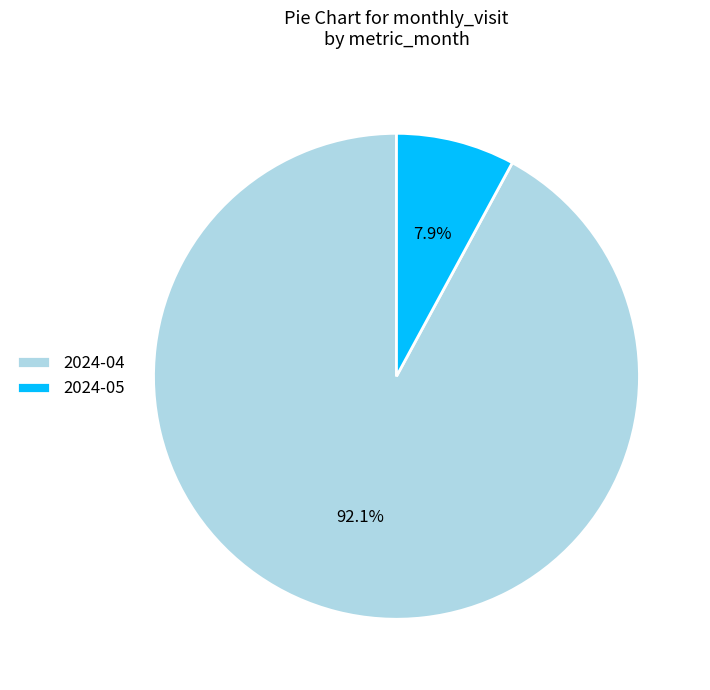

To the nearest percent, what percentage of the pie is 2024-05?

8%